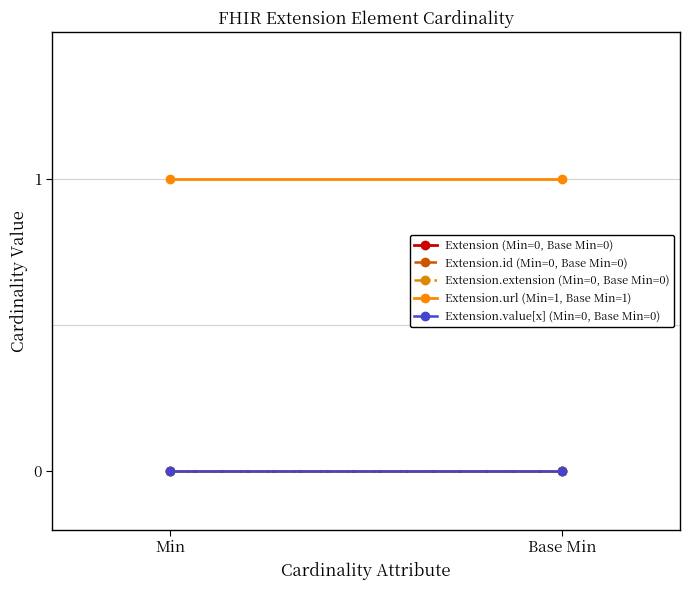

List the labels in order of Extension (Min=0, Base Min=0) value, smallest first.

Min, Base Min